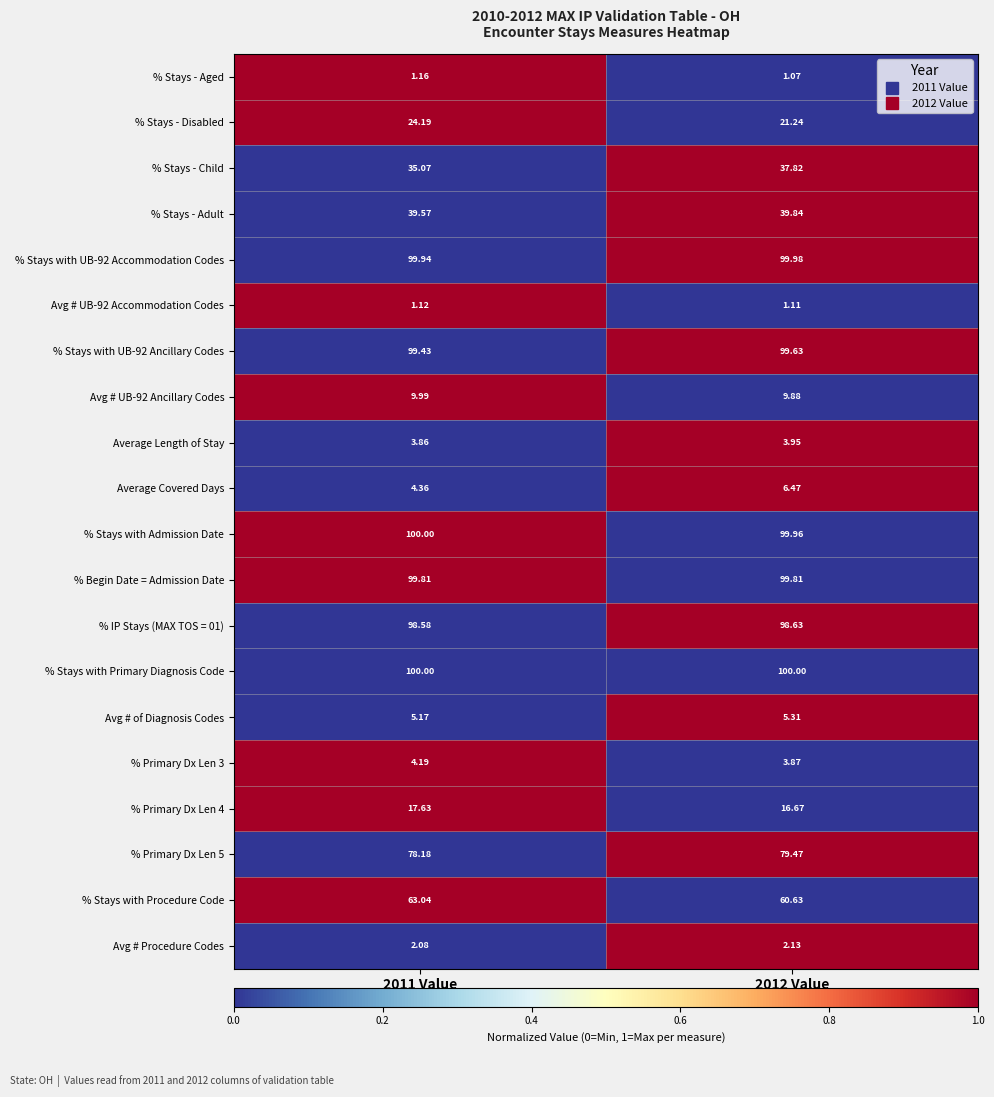

Which series has the largest total across all categories?

% Stays with Primary Diagnosis Code